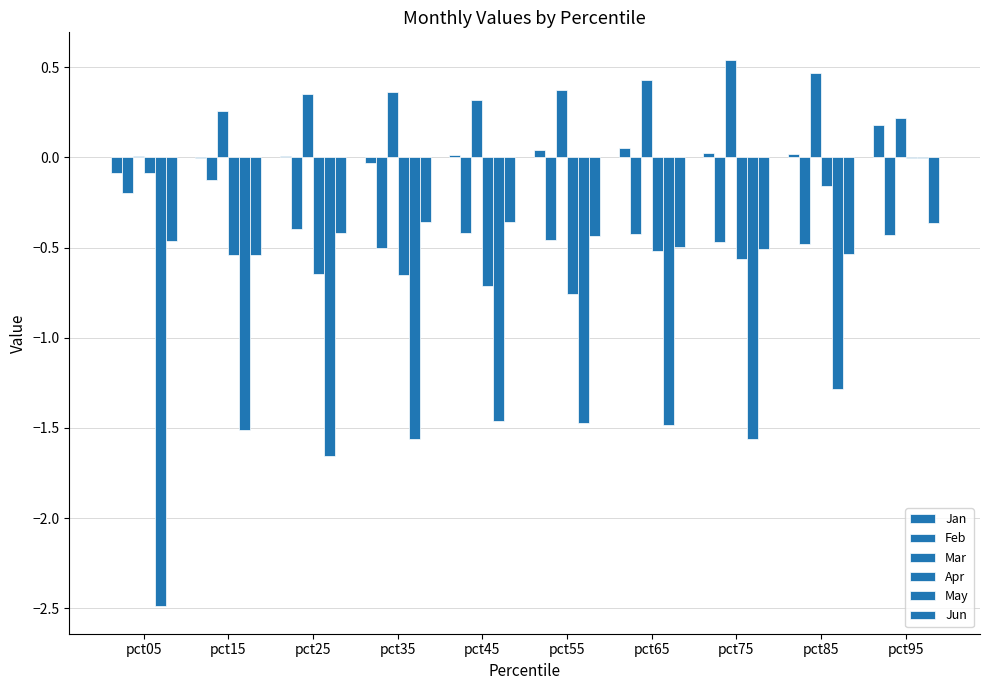

Which series has the widest spread of values?

May